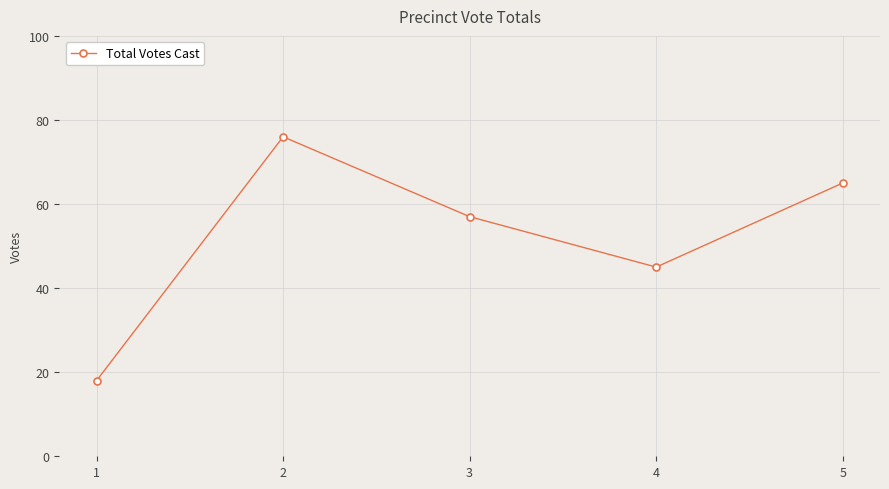

At which category does the chart reach its peak across all series?

2